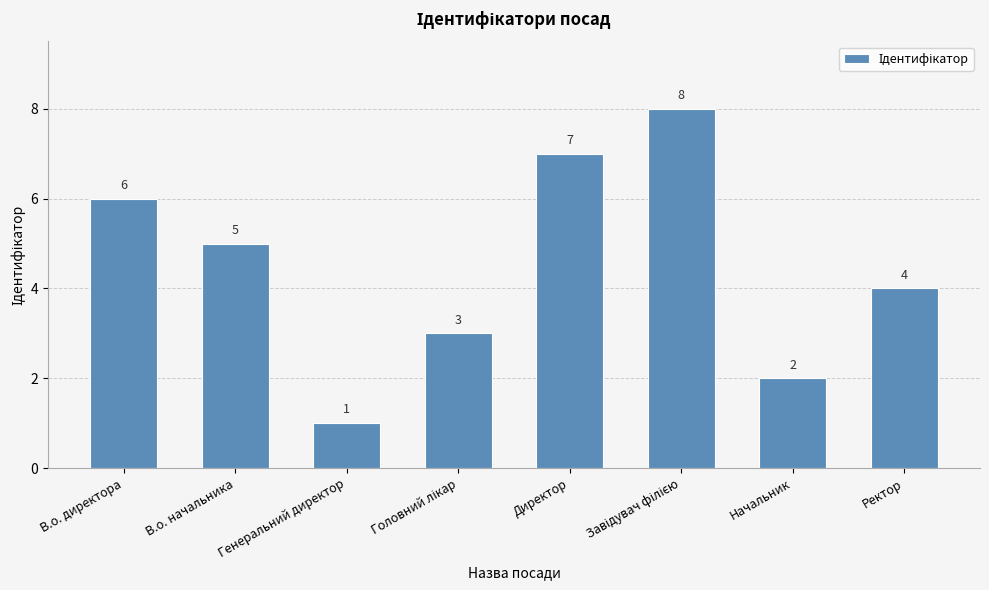

The value at В.о. начальника is 5. True or false?

True